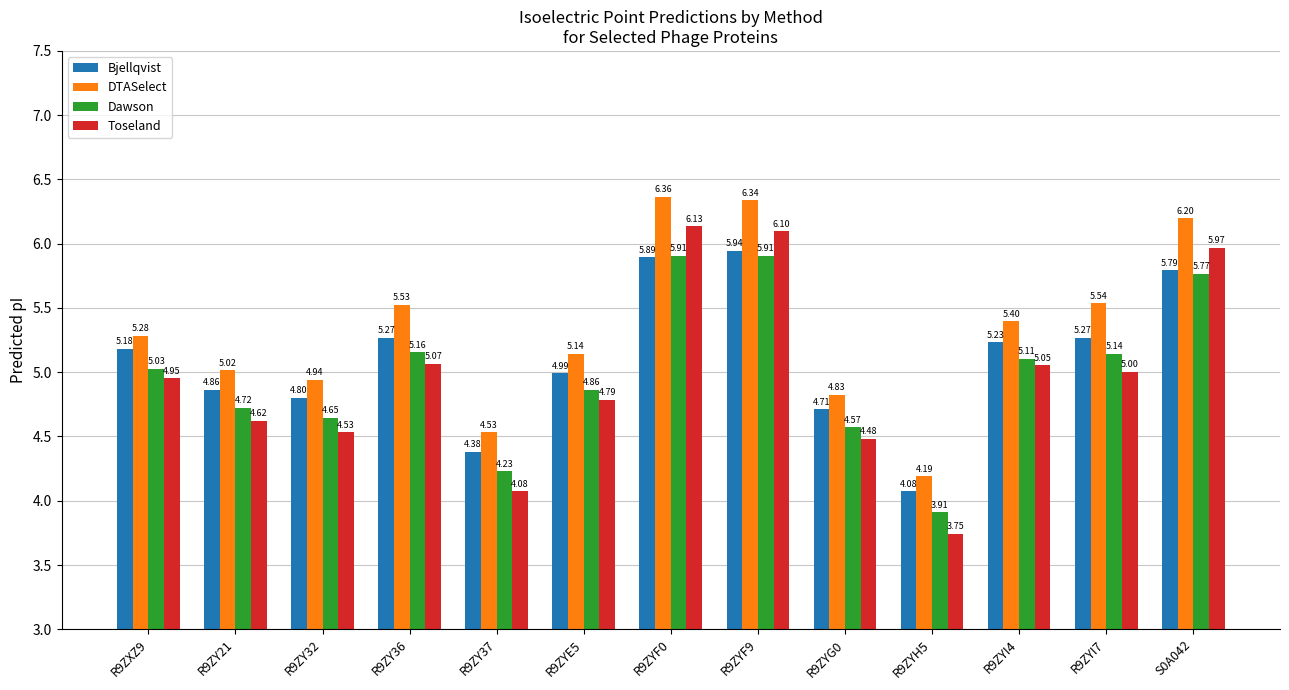

The Bjellqvist series shows 5.0 at R9ZYE5. True or false?

True